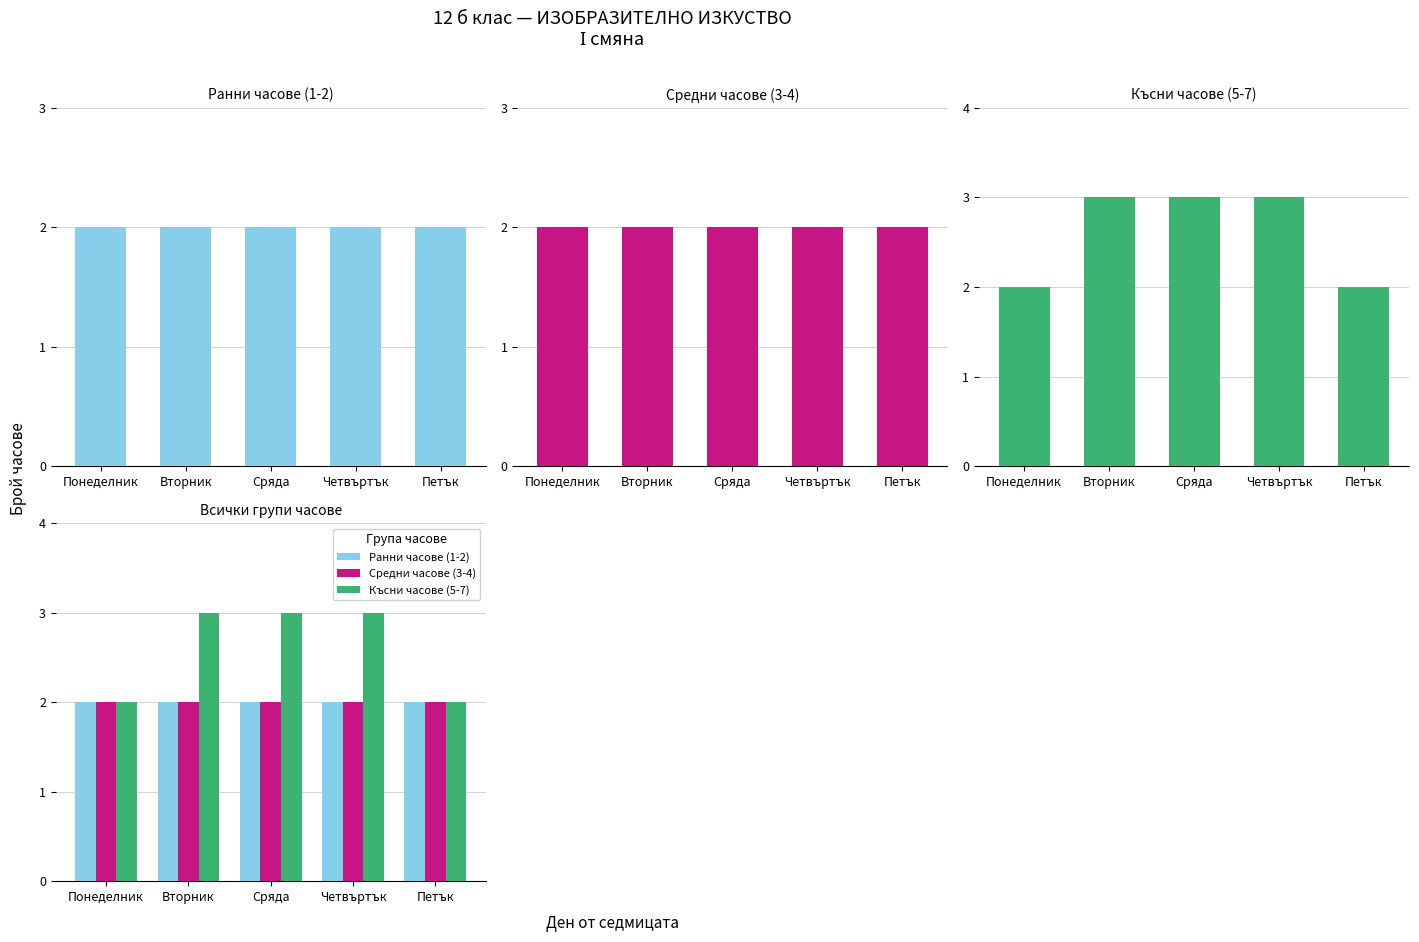

What are all the series names shown in the legend?

Ранни часове (1-2), Средни часове (3-4), Късни часове (5-7)